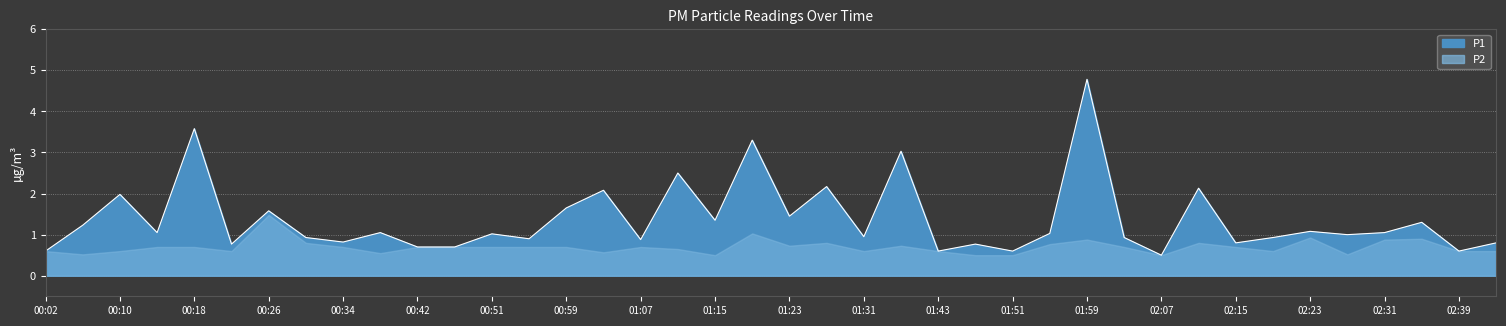

What is the sum of the values at 02:19 and 01:59?

5.7